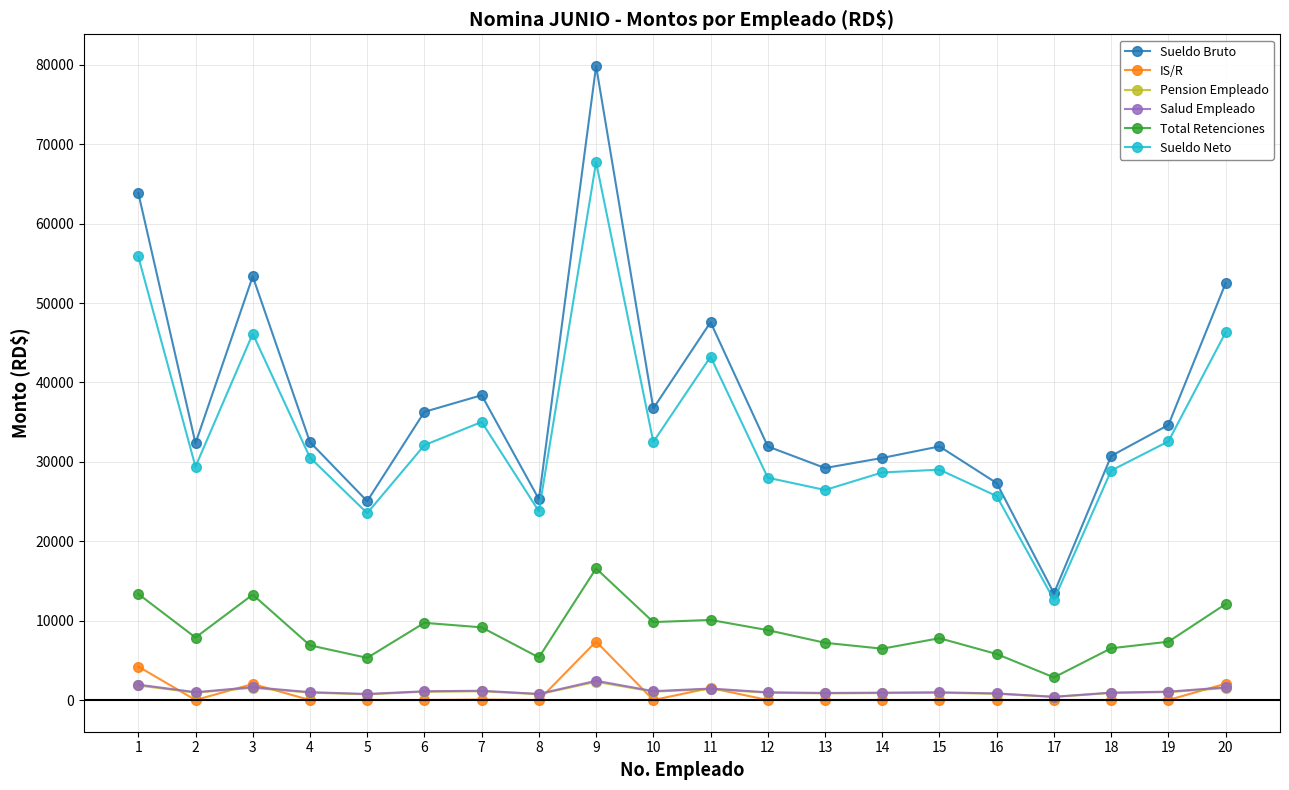

Where does the Sueldo Bruto series first go above 32491?

1